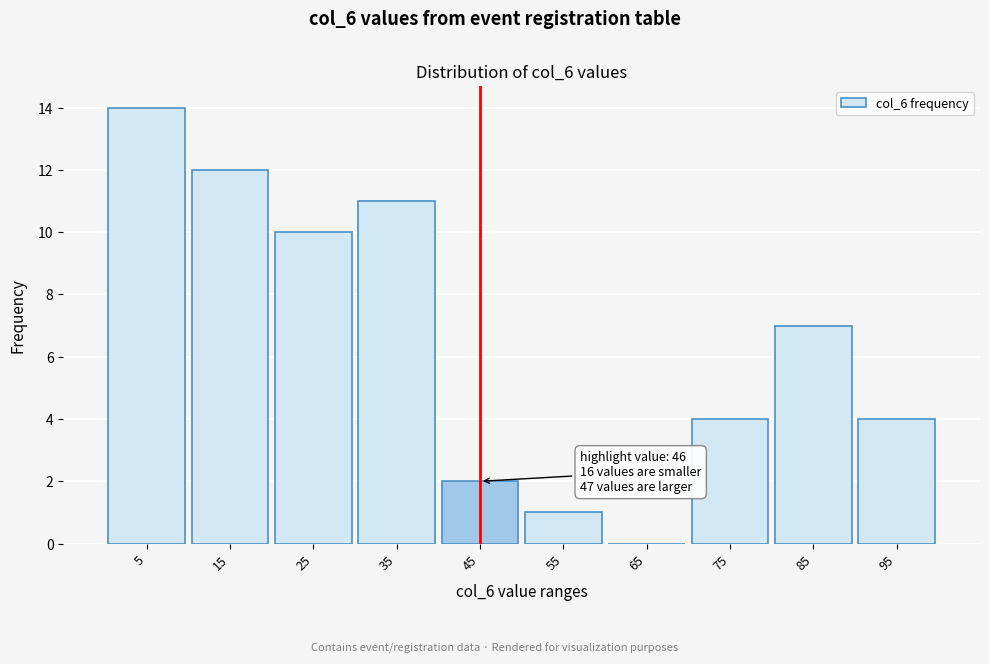

Over which range of the x-axis is the bar tallest?

0 to 10